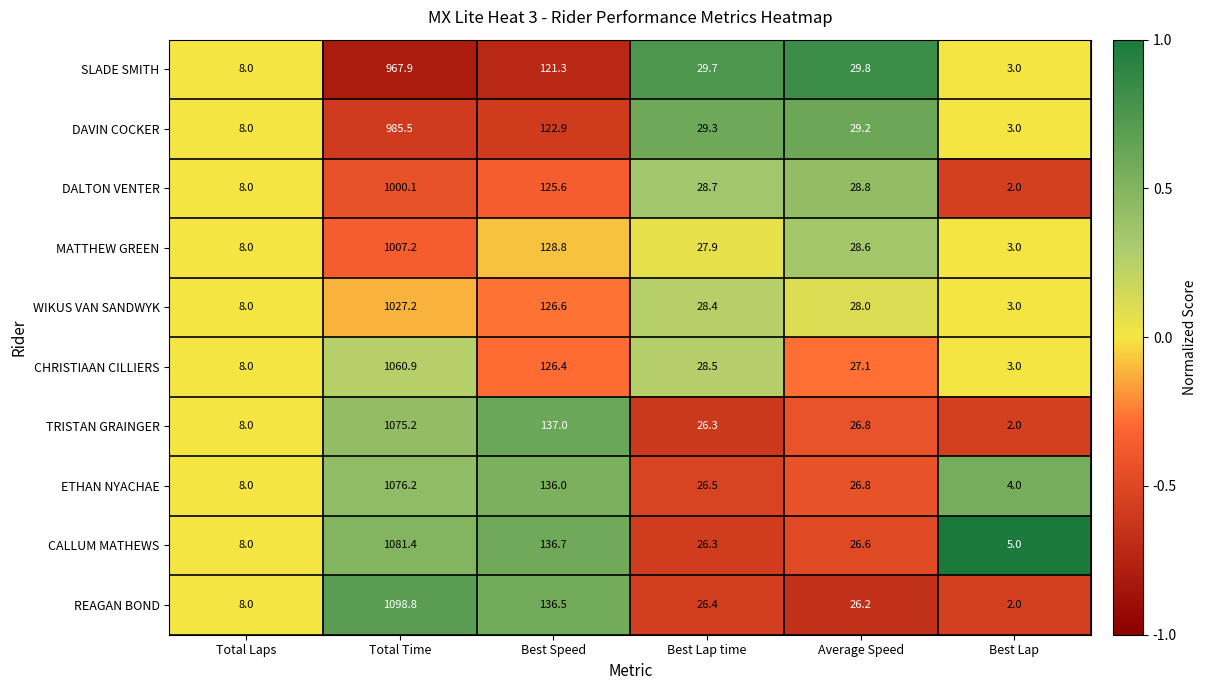

How many data points does each series have?

6